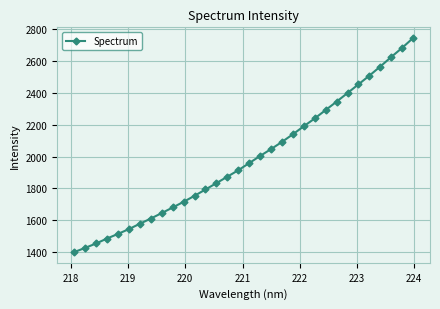

True or false: the data has more than 1 interior local peaks.

False